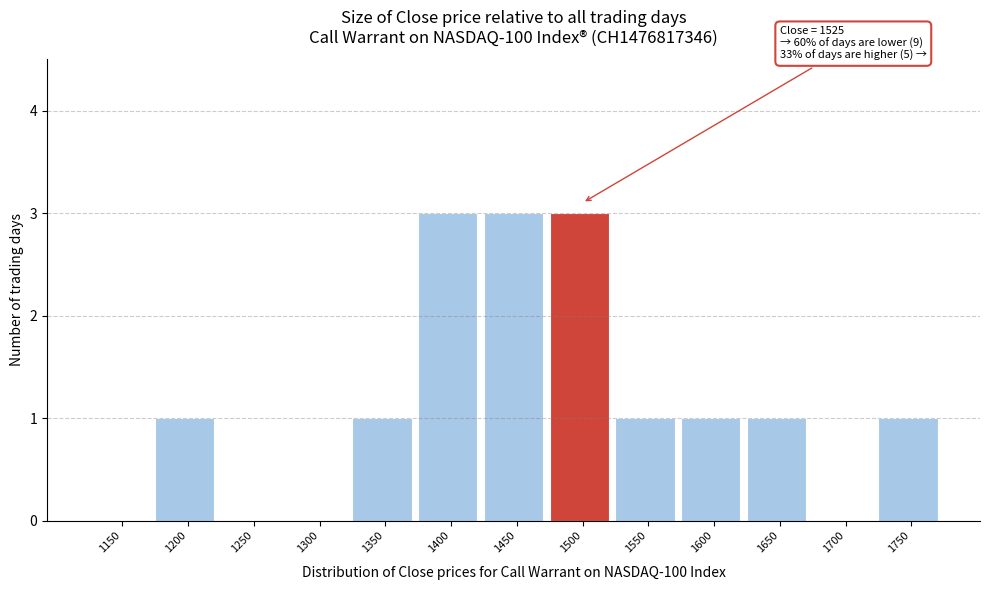

Reading left to right, what are all the values shown in this chart?

1150=0	1200=1	1250=0	1300=0	1350=1	1400=3	1450=3	1500=3	1550=1	1600=1	1650=1	1700=0	1750=1